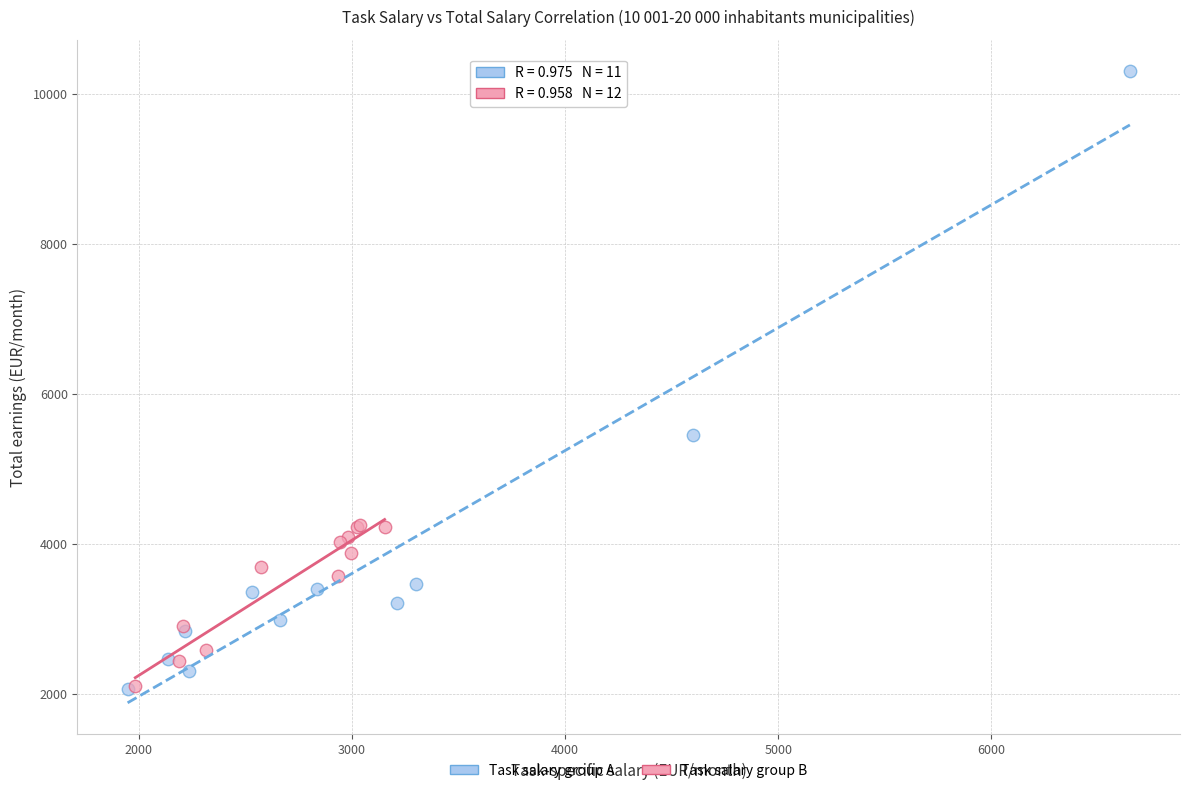

Which series has the largest Y range (max minus min)?

Task salary group A